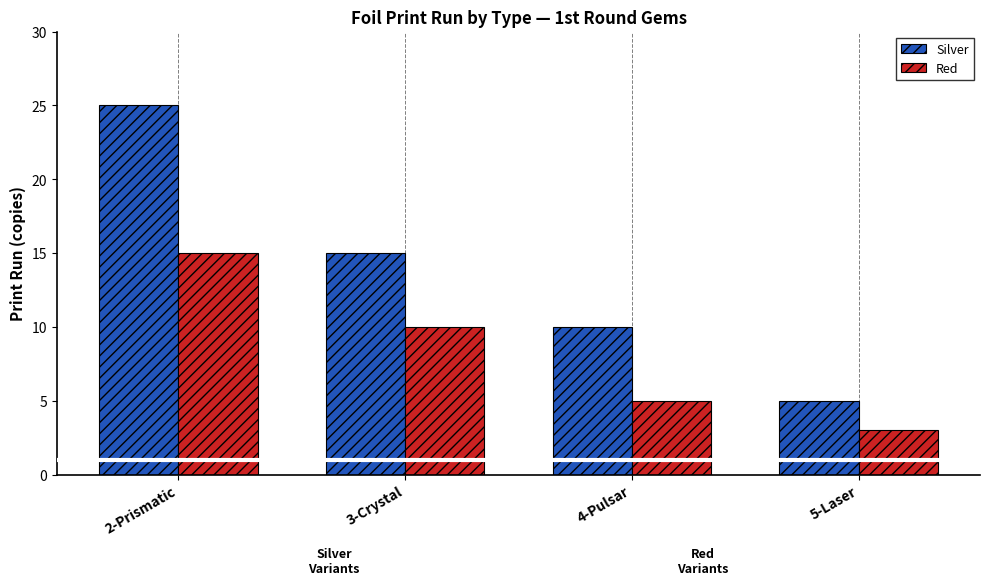

Which series has the widest spread of values?

Silver